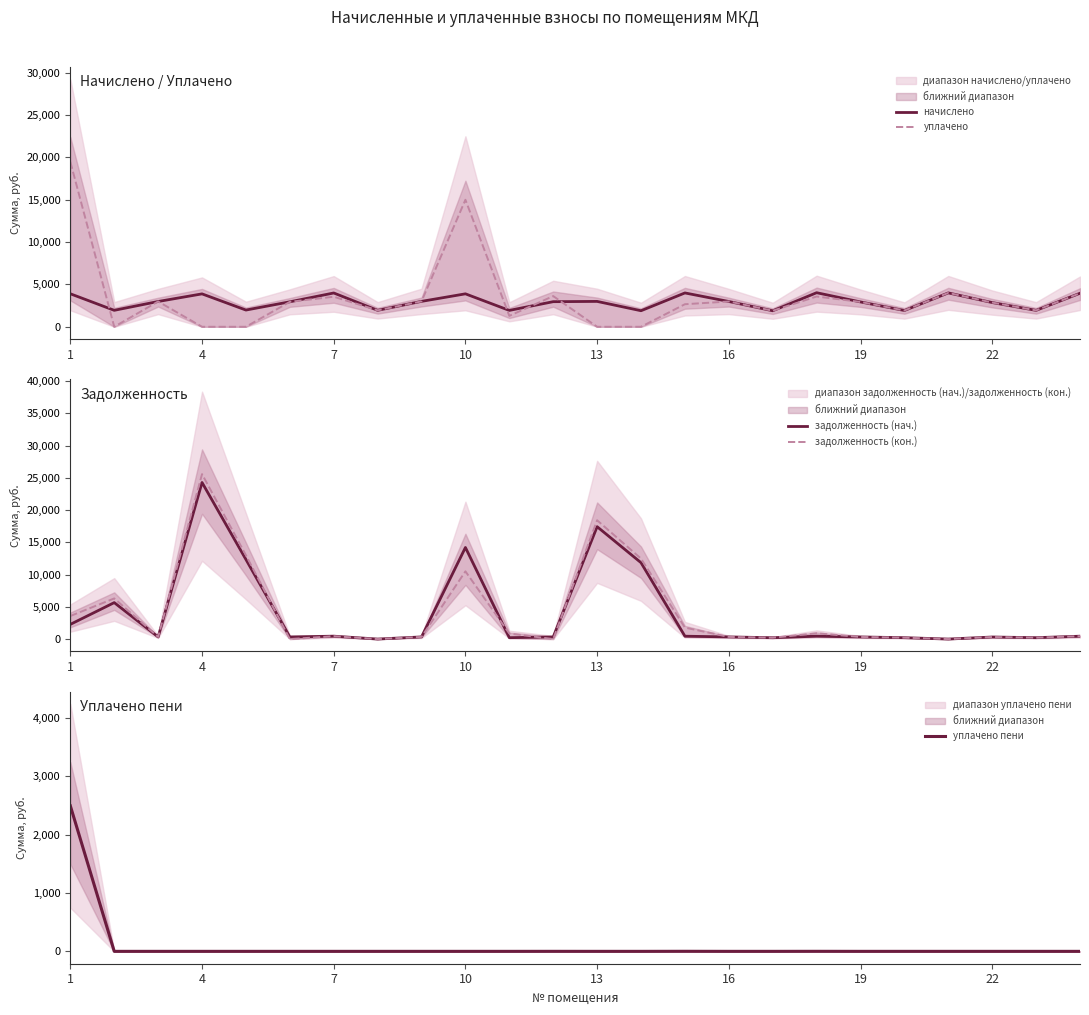

Is this an area chart (filled region under the line)?

No